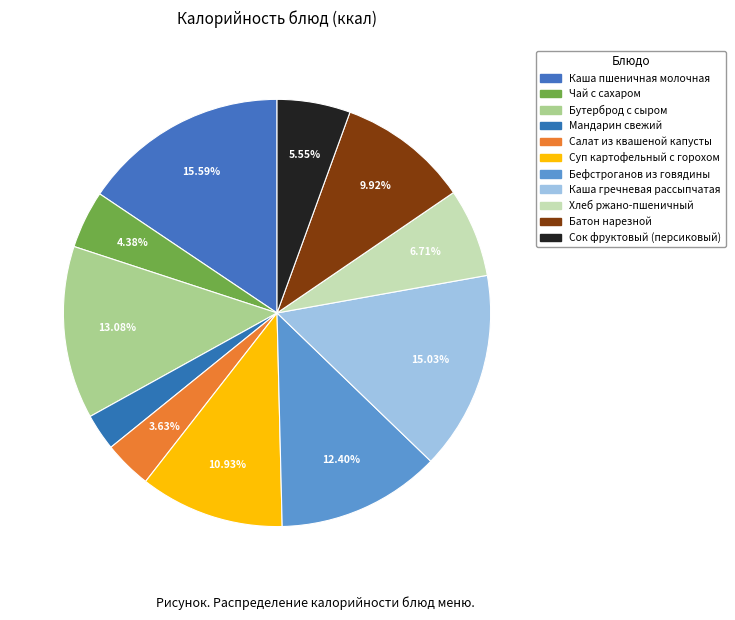

What is the smallest slice in the pie chart?

Мандарин свежий